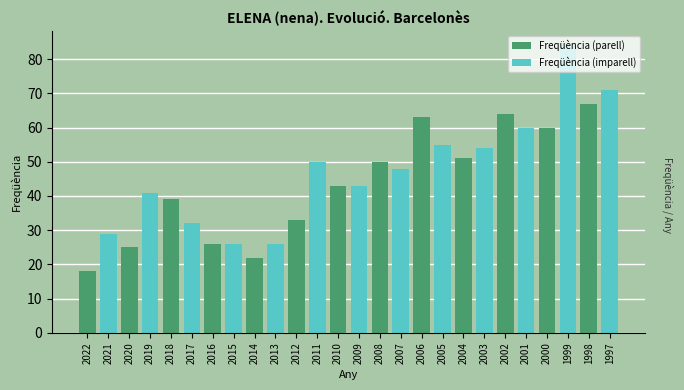

The value of Freqüència (imparell) at 2008 is 76. True or false?

False